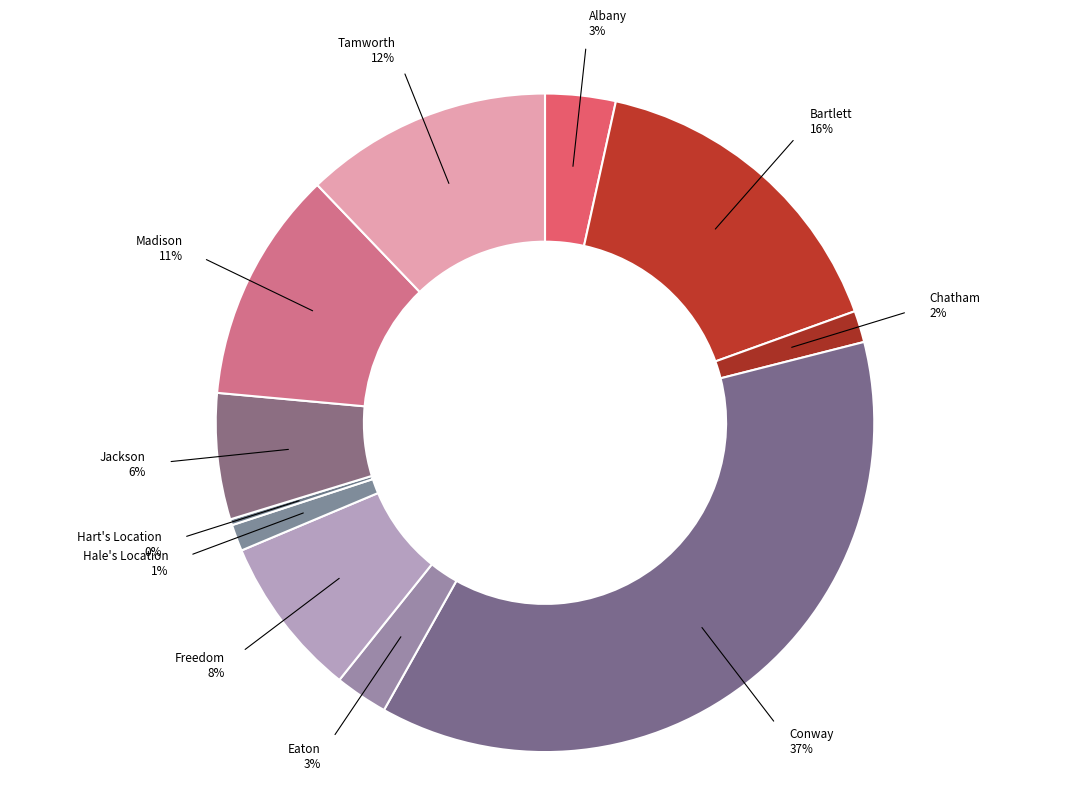

True or false: Chatham accounts for 7% of the total.

False